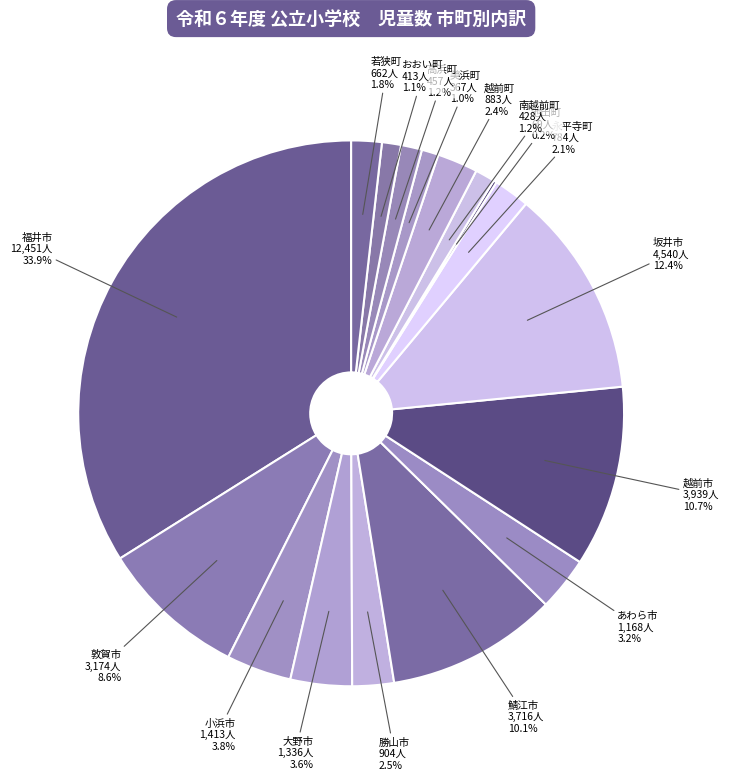

Which has a higher value, 高浜町 or 小浜市?

小浜市